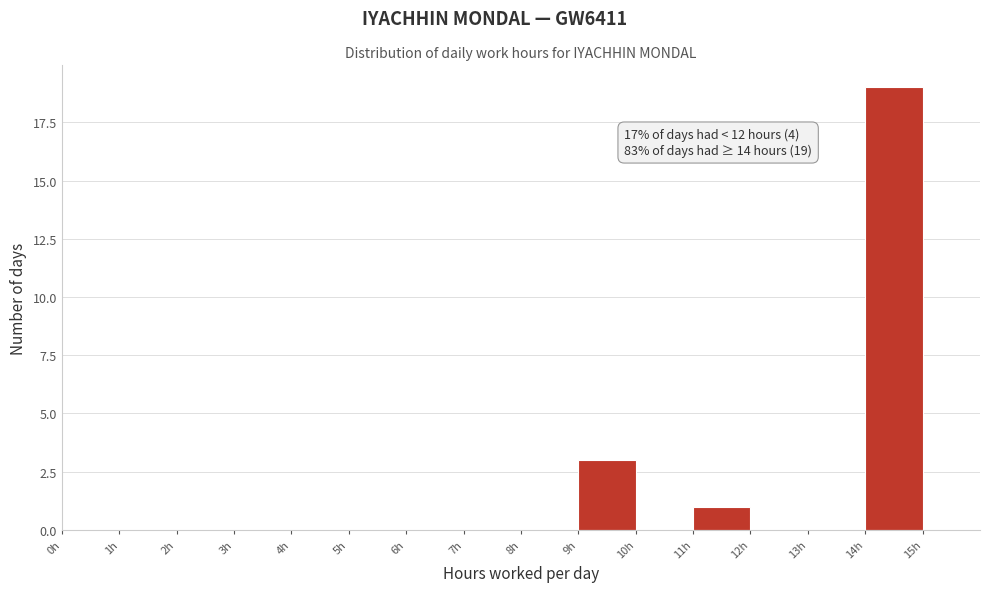

Over which range of the x-axis is the bar tallest?

14 to 15